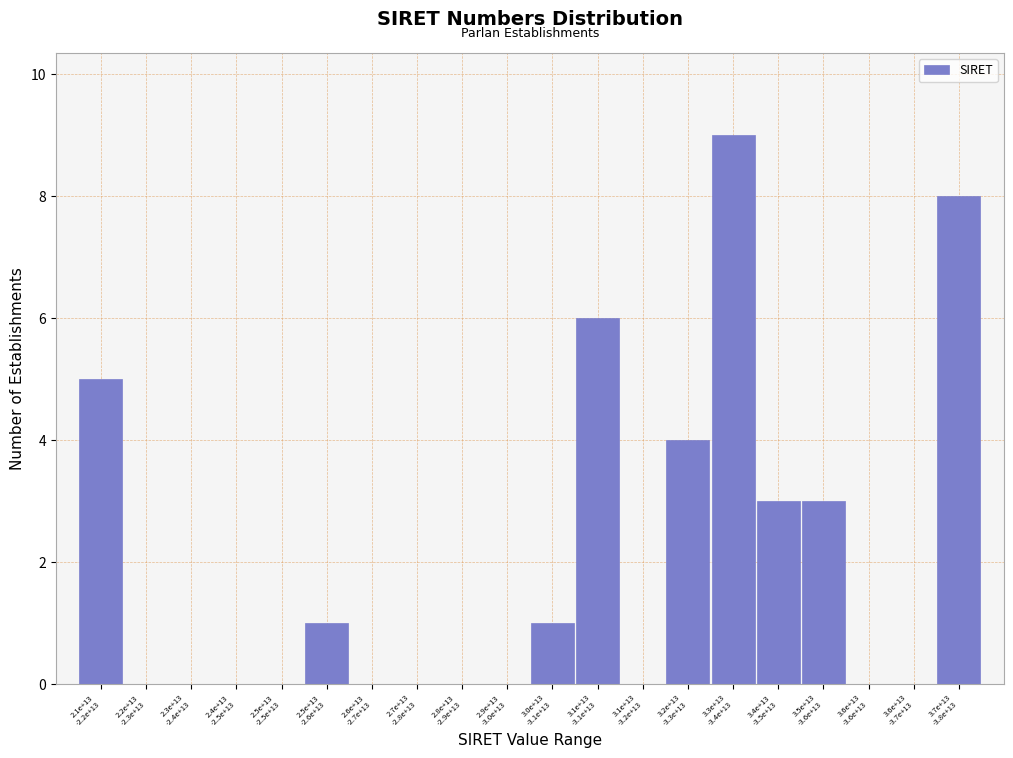

What is the greatest value displayed?

9